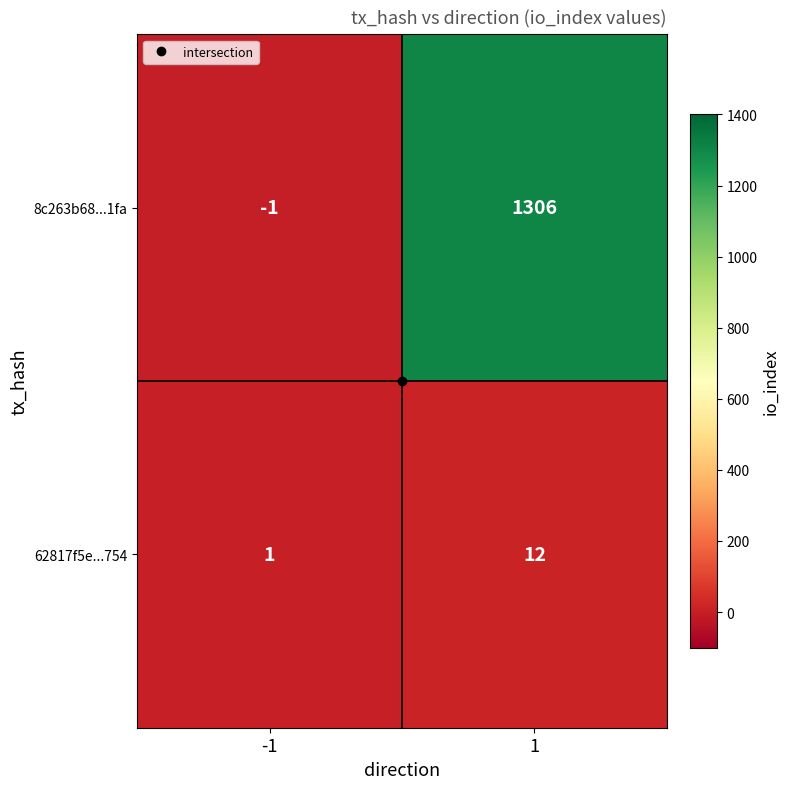

What is the difference between the 8c263b68...1fa values at -1 and 1?

1307